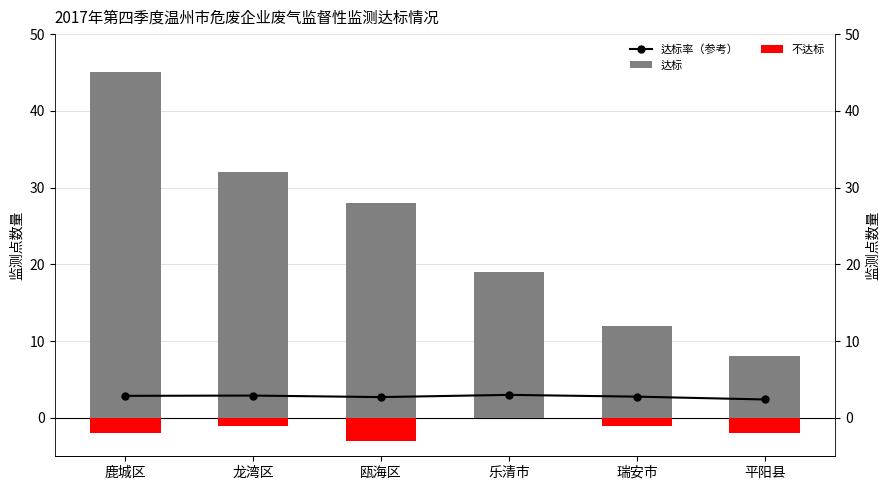

What is the smallest value displayed?

-3.0